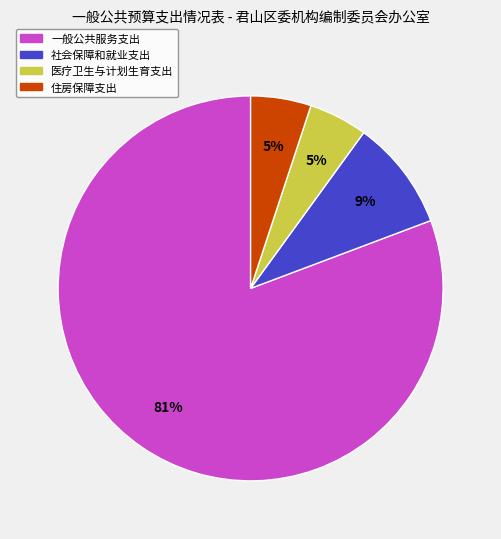

Count the number of slices in the pie.

4